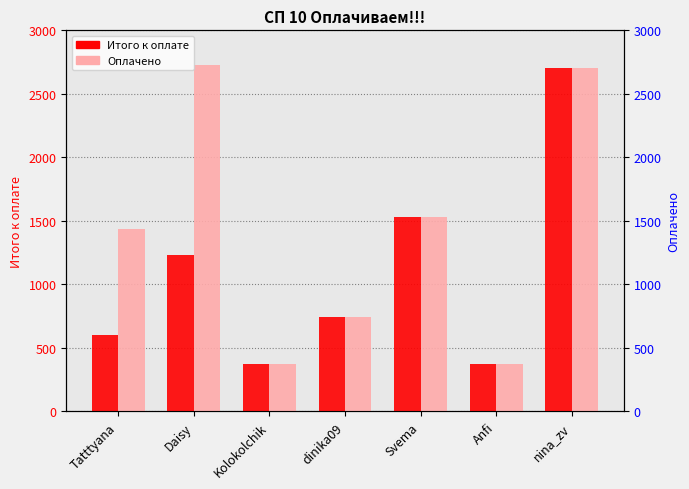

Rank the series by their average value, from lowest to highest.

Итого к оплате, Оплачено